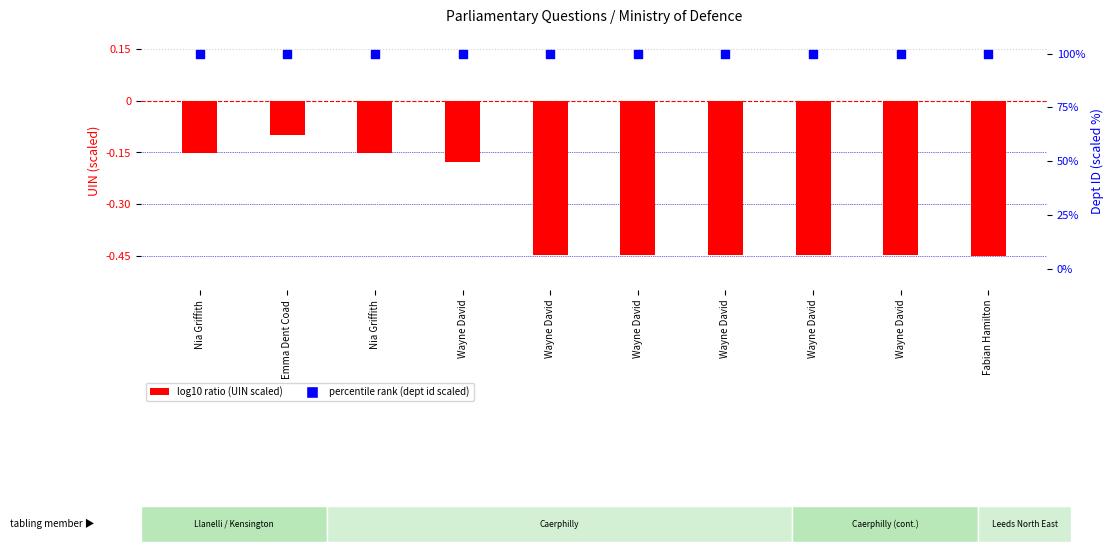

At which category is the sum across all series the highest?

Emma Dent Coad